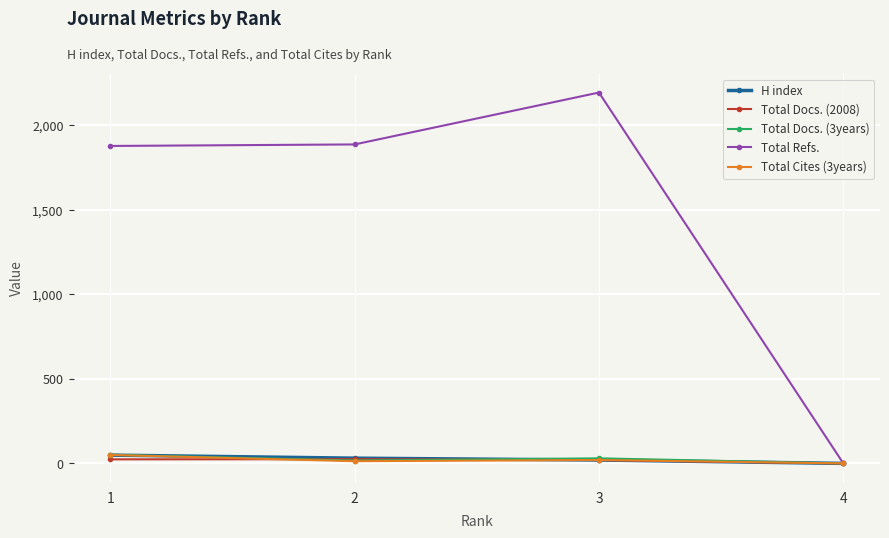

At which category is the sum across all series the highest?

3